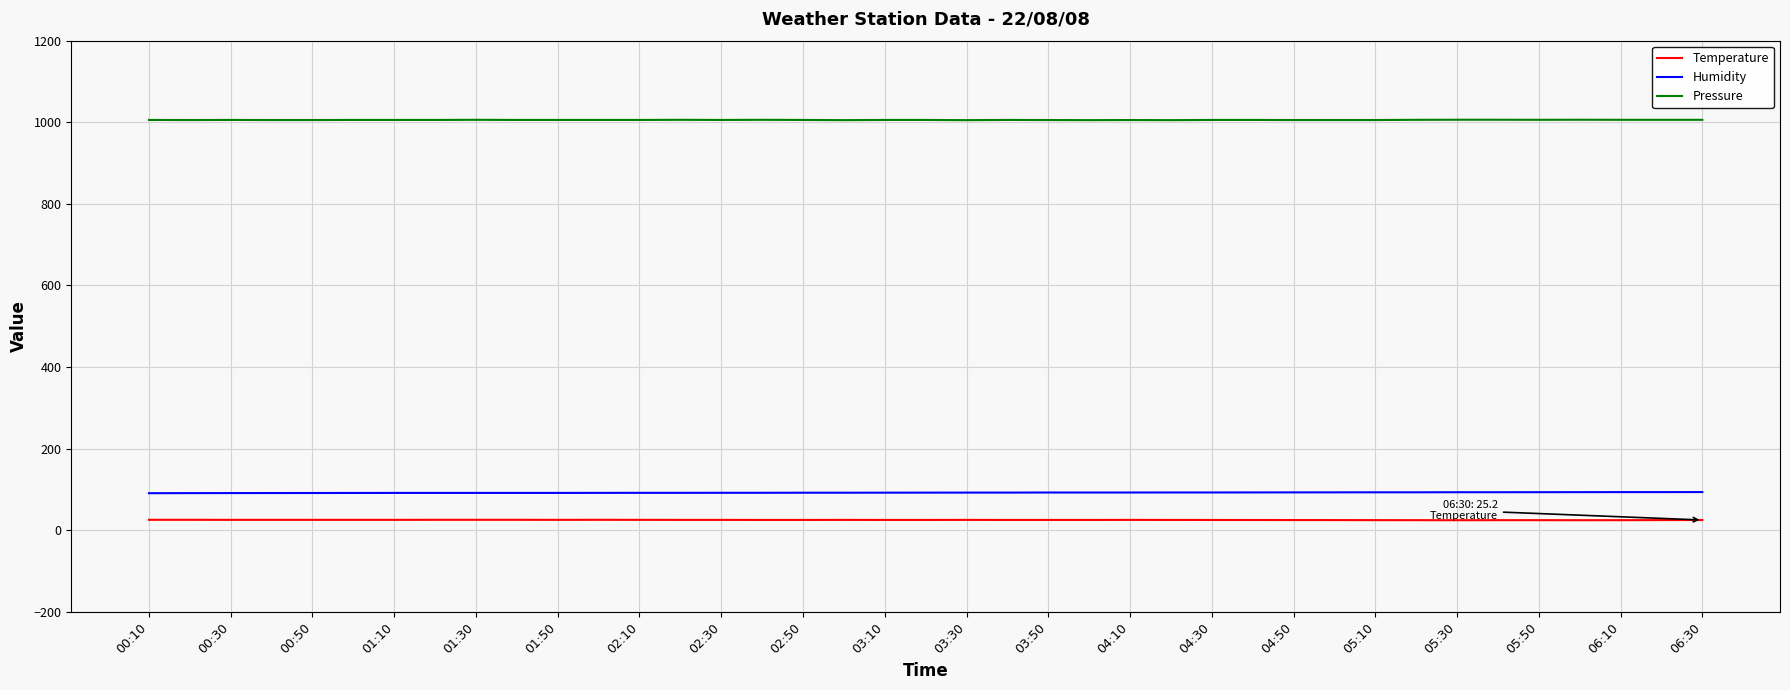

What is the maximum value shown in the chart?

1006.2